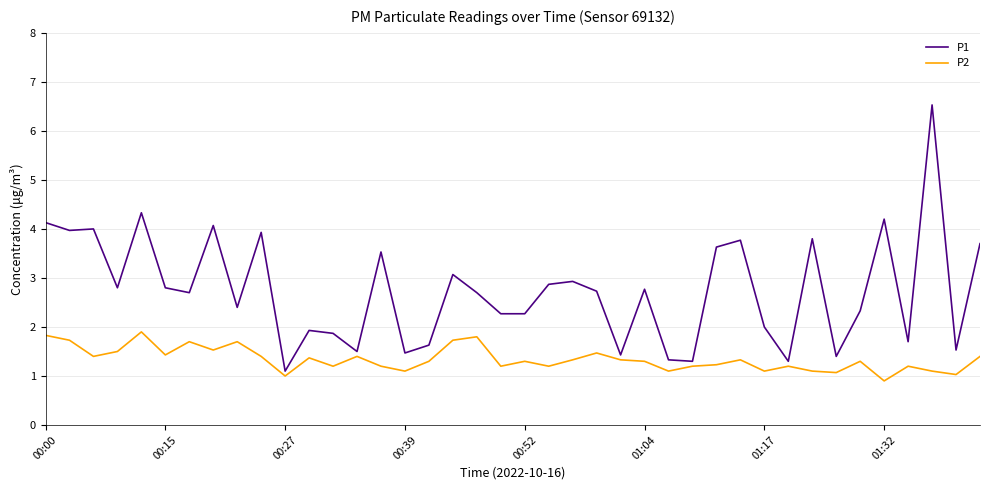

What is the difference between the second highest and second lowest values in the P1 series?

3.0